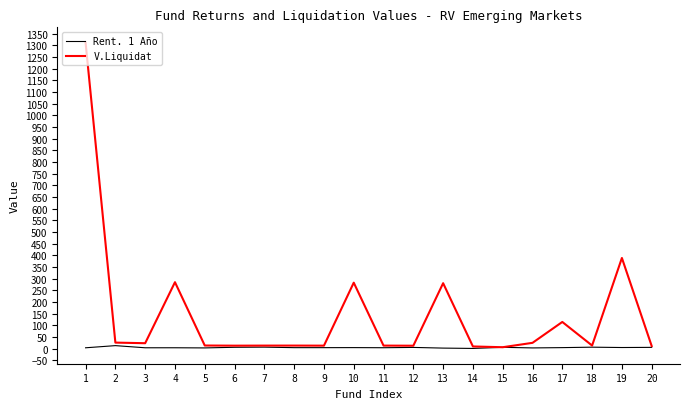

What is the highest value of the V.Liquidat series?

1311.7